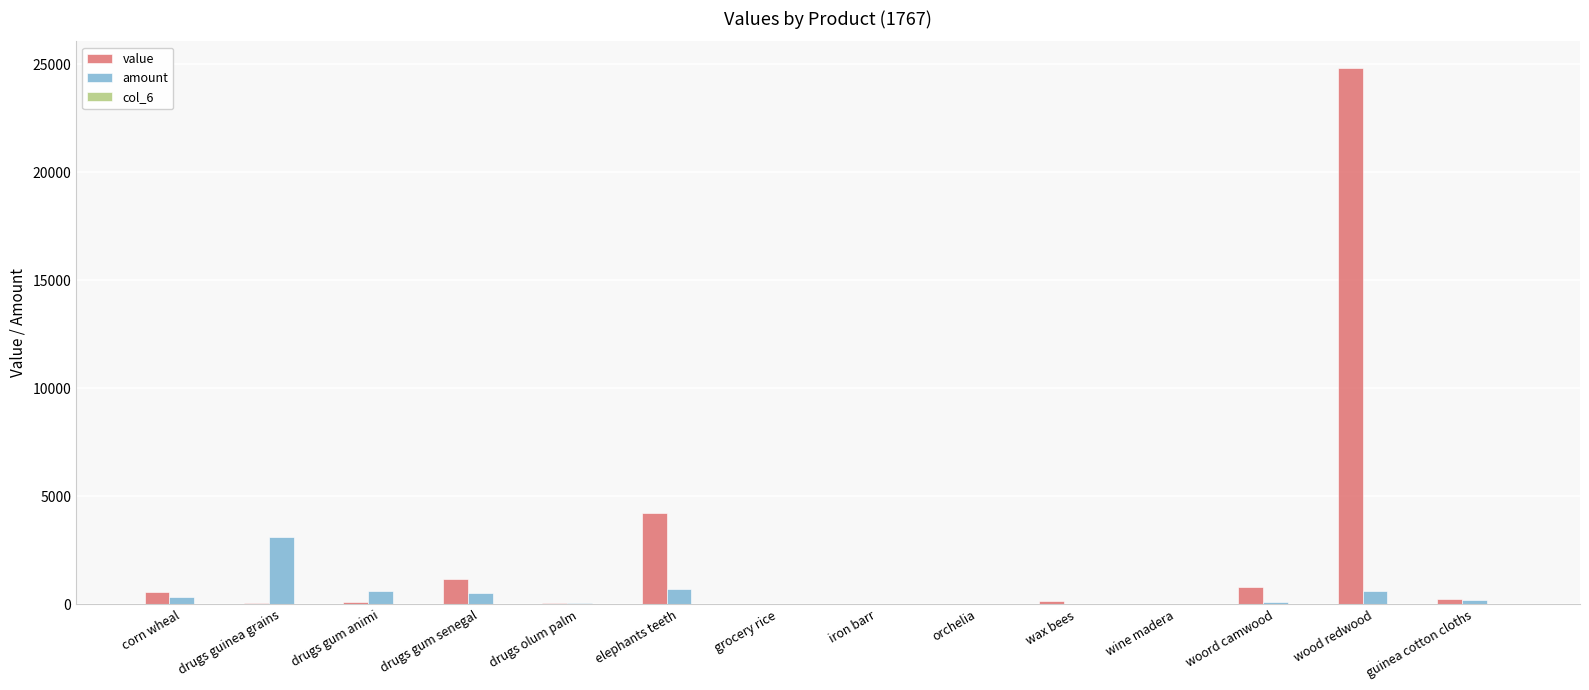

Does the chart contain stacked bars?

No